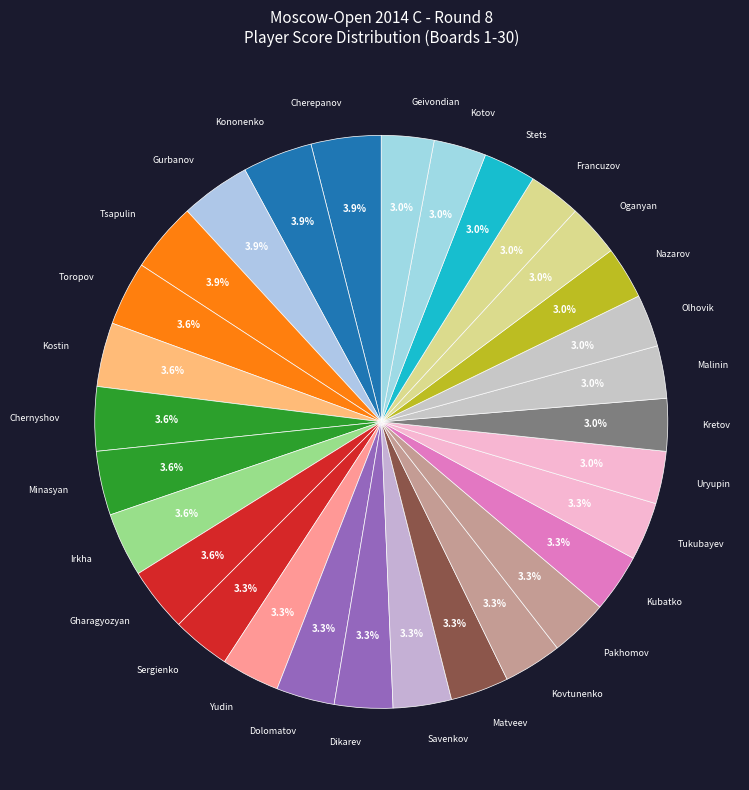

Does Kononenko account for over 50% of the chart?

No